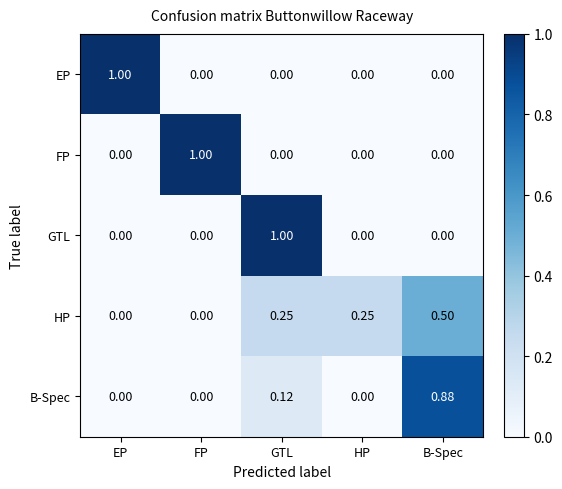

Between HP and B-Spec, which series saw the biggest shift?

B-Spec